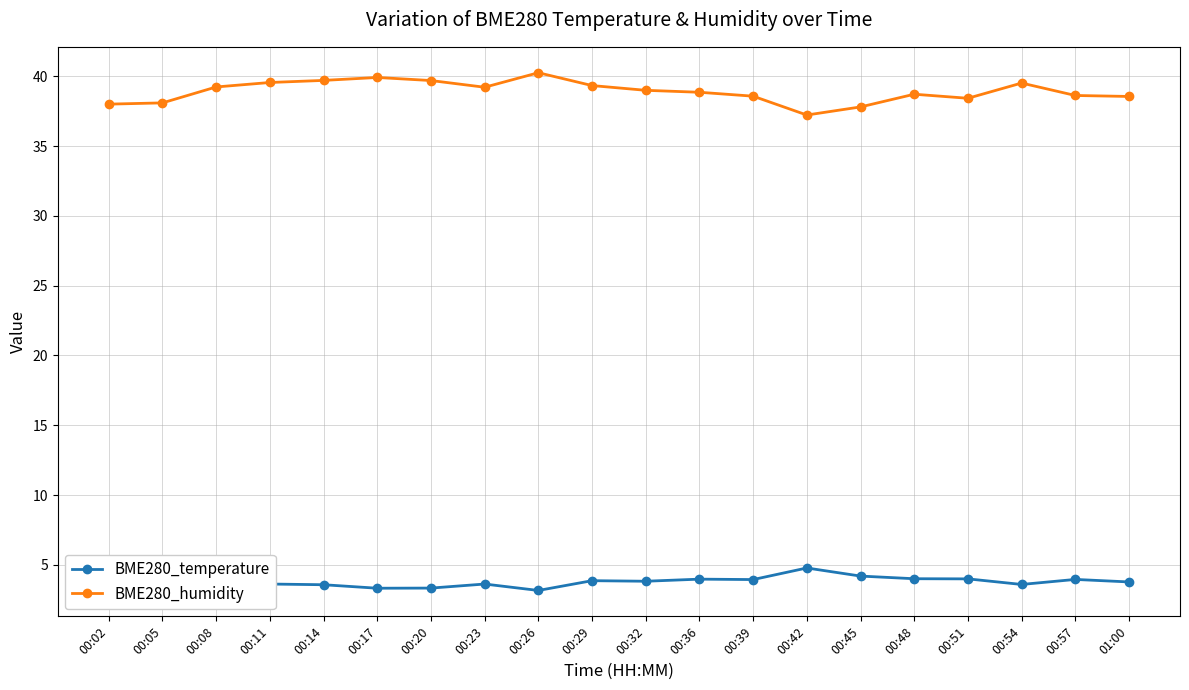

True or false: BME280_temperature has more than 2 points higher than both neighbors.

True